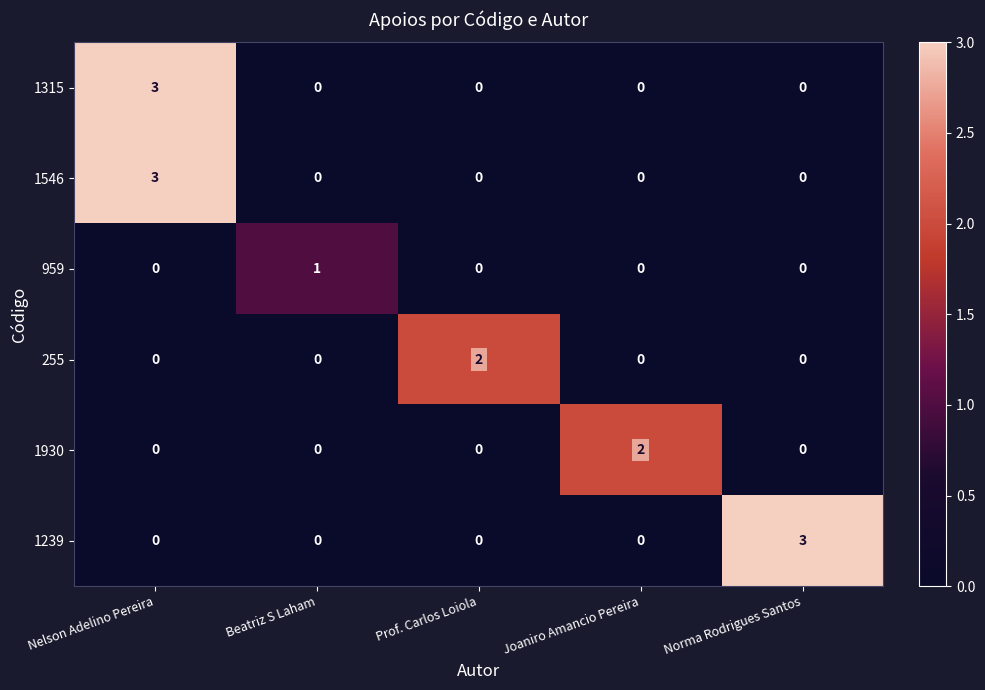

Count the number of categories in the chart.

5